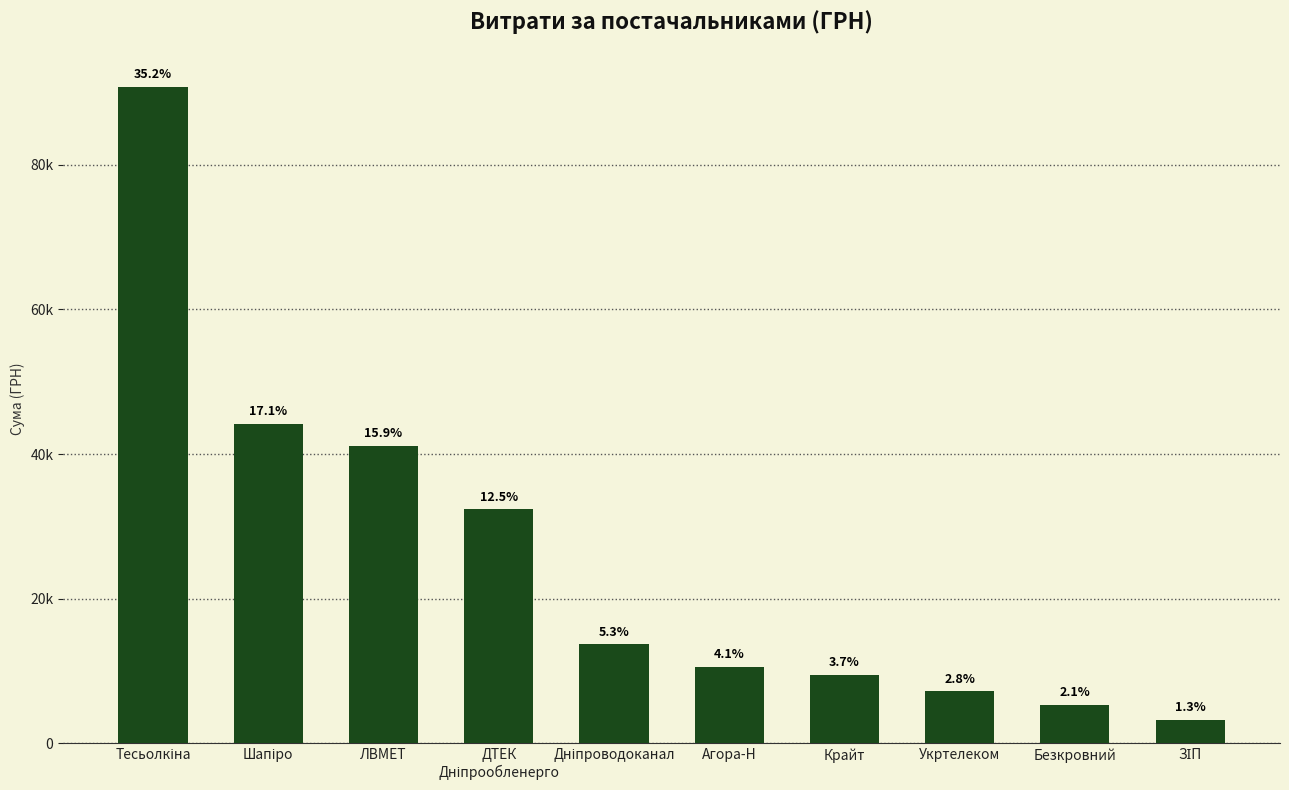

List the labels in order of value, largest first.

Тесьолкіна, Шапіро, ЛВМЕТ, ДТЕК
Дніпрообленерго, Дніпроводоканал, Агора-Н, Крайт, Укртелеком, Безкровний, ЗІП